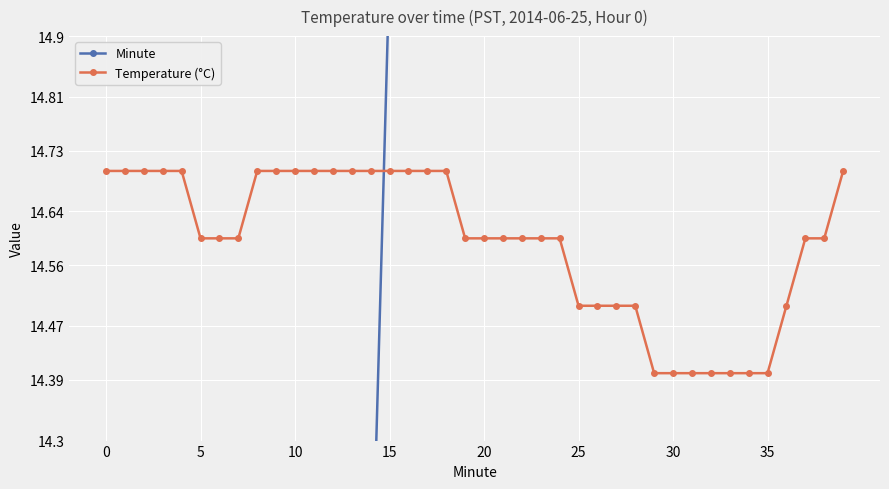

What is the label of the 27th point from the left?

26